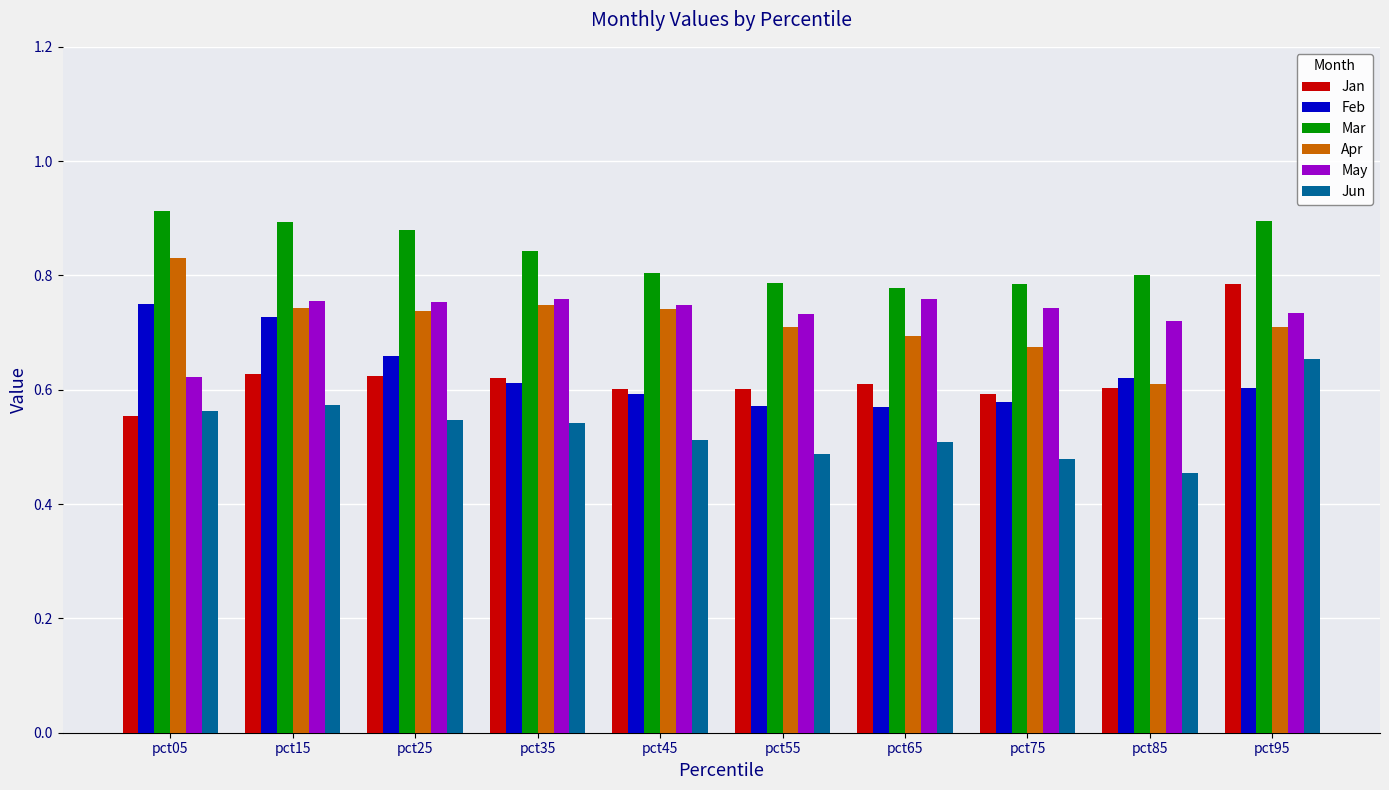

At how many categories does at least one series exceed 0?

10